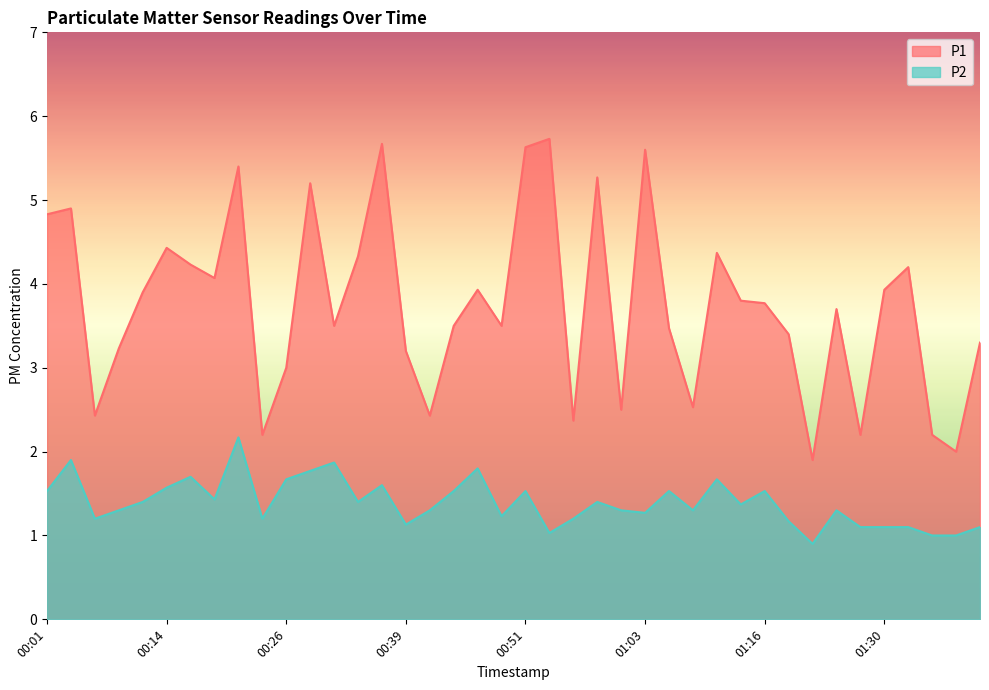

Is it true that P1 equals 4.4 at 00:14?

True